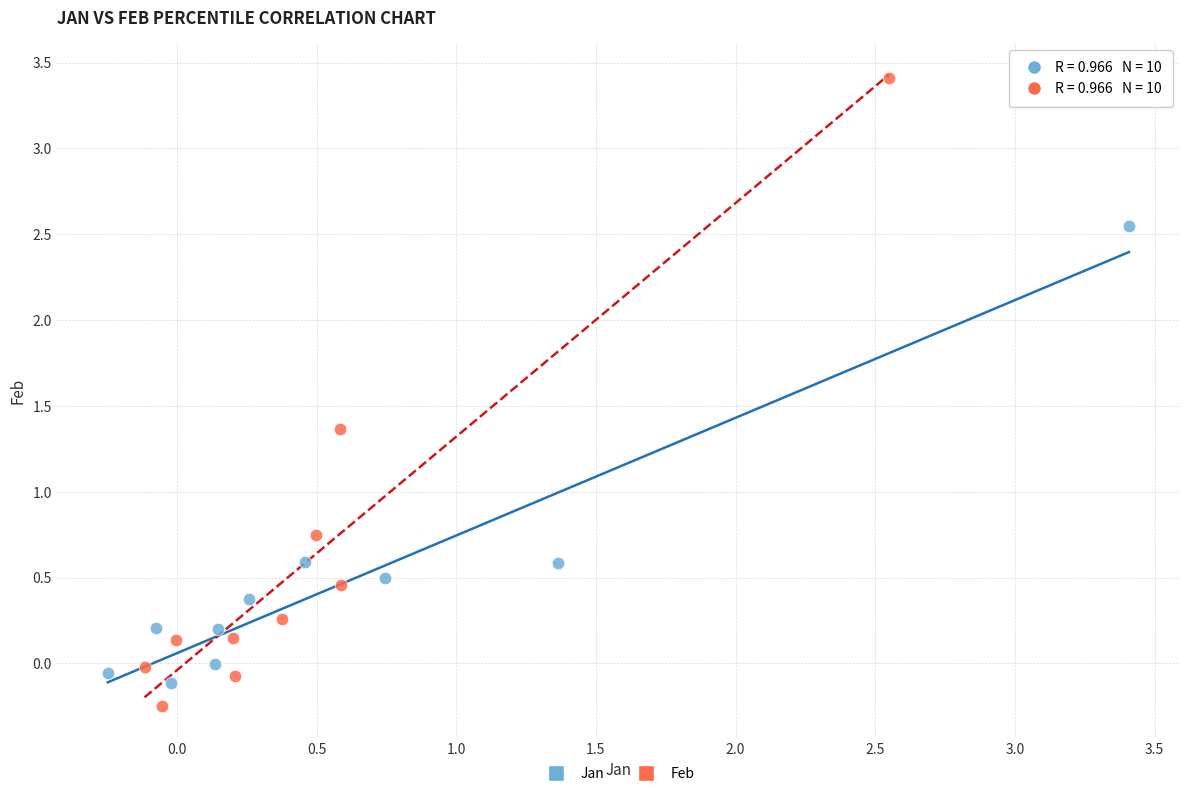

Which series contains the highest Y value?

Feb